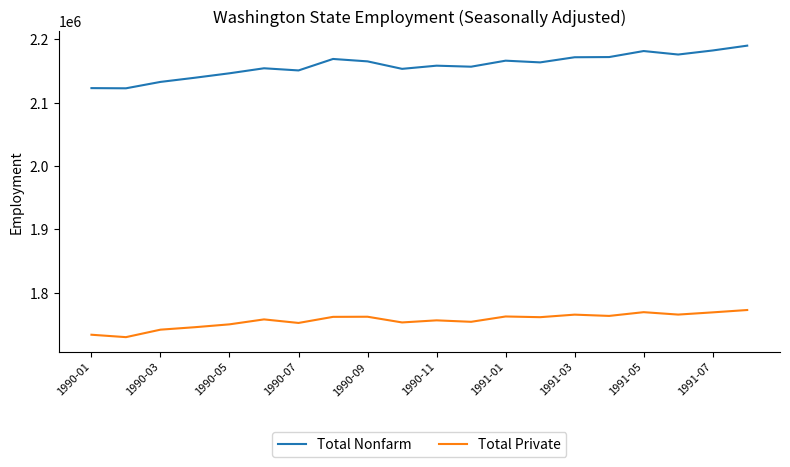

What is the difference between the maximum and minimum values in the Total Private series?

42800